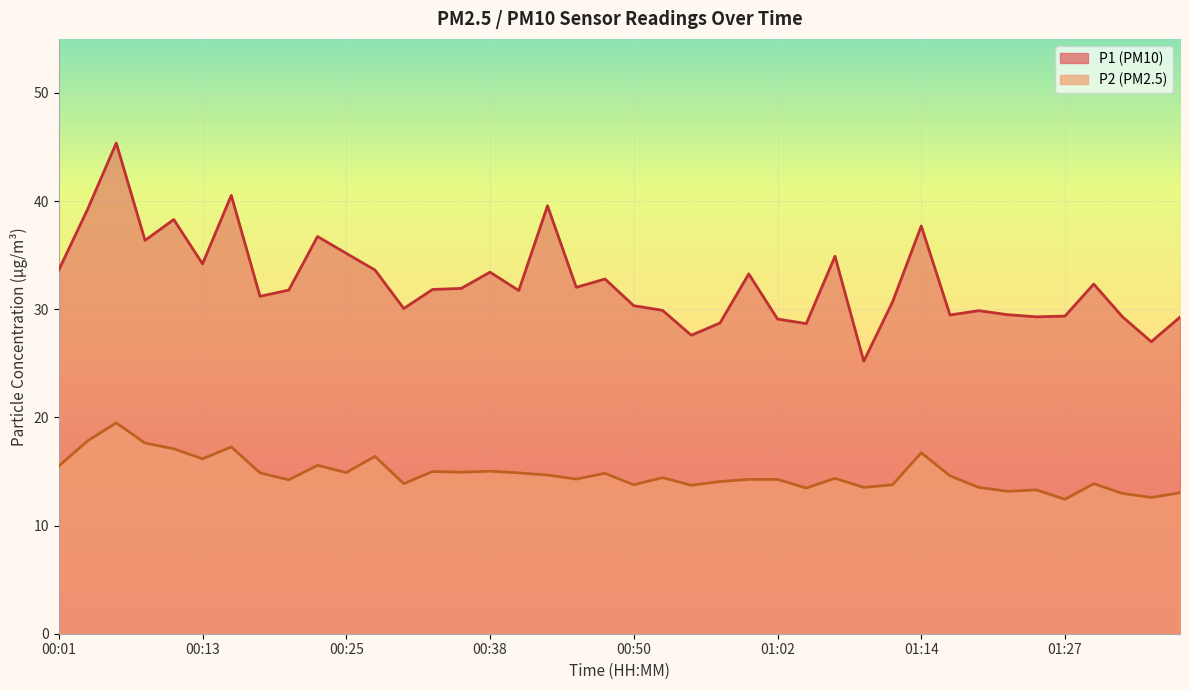

True or false: P1 and P2 intersect in this chart.

False